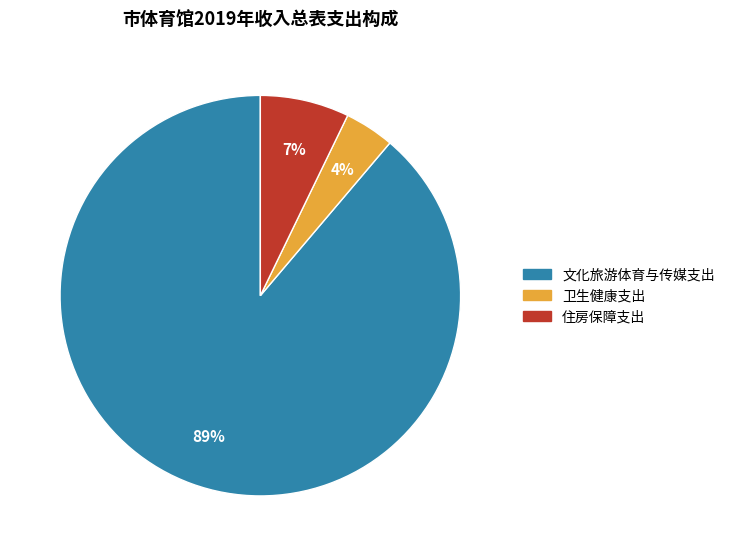

Is it true that 文化旅游体育与传媒支出 is 89% of the pie?

True